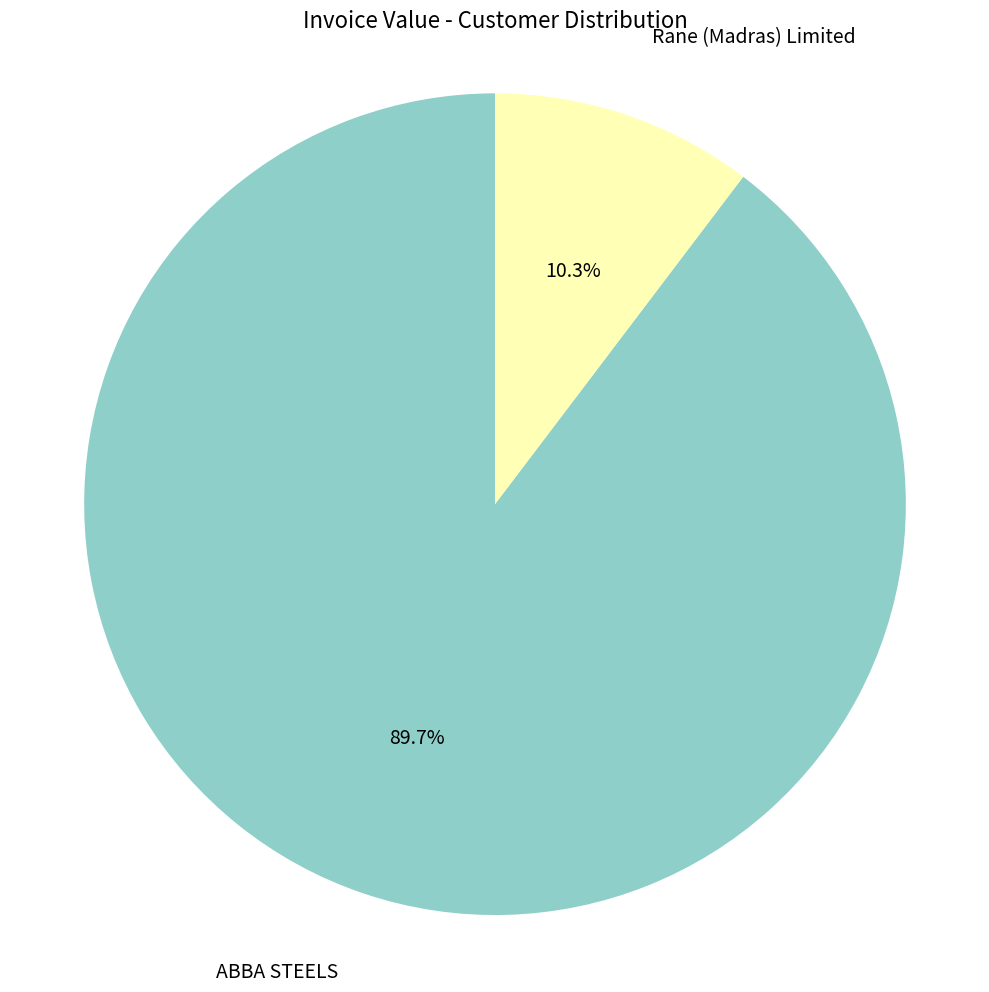

Is there any slice that represents more than half of the pie?

Yes